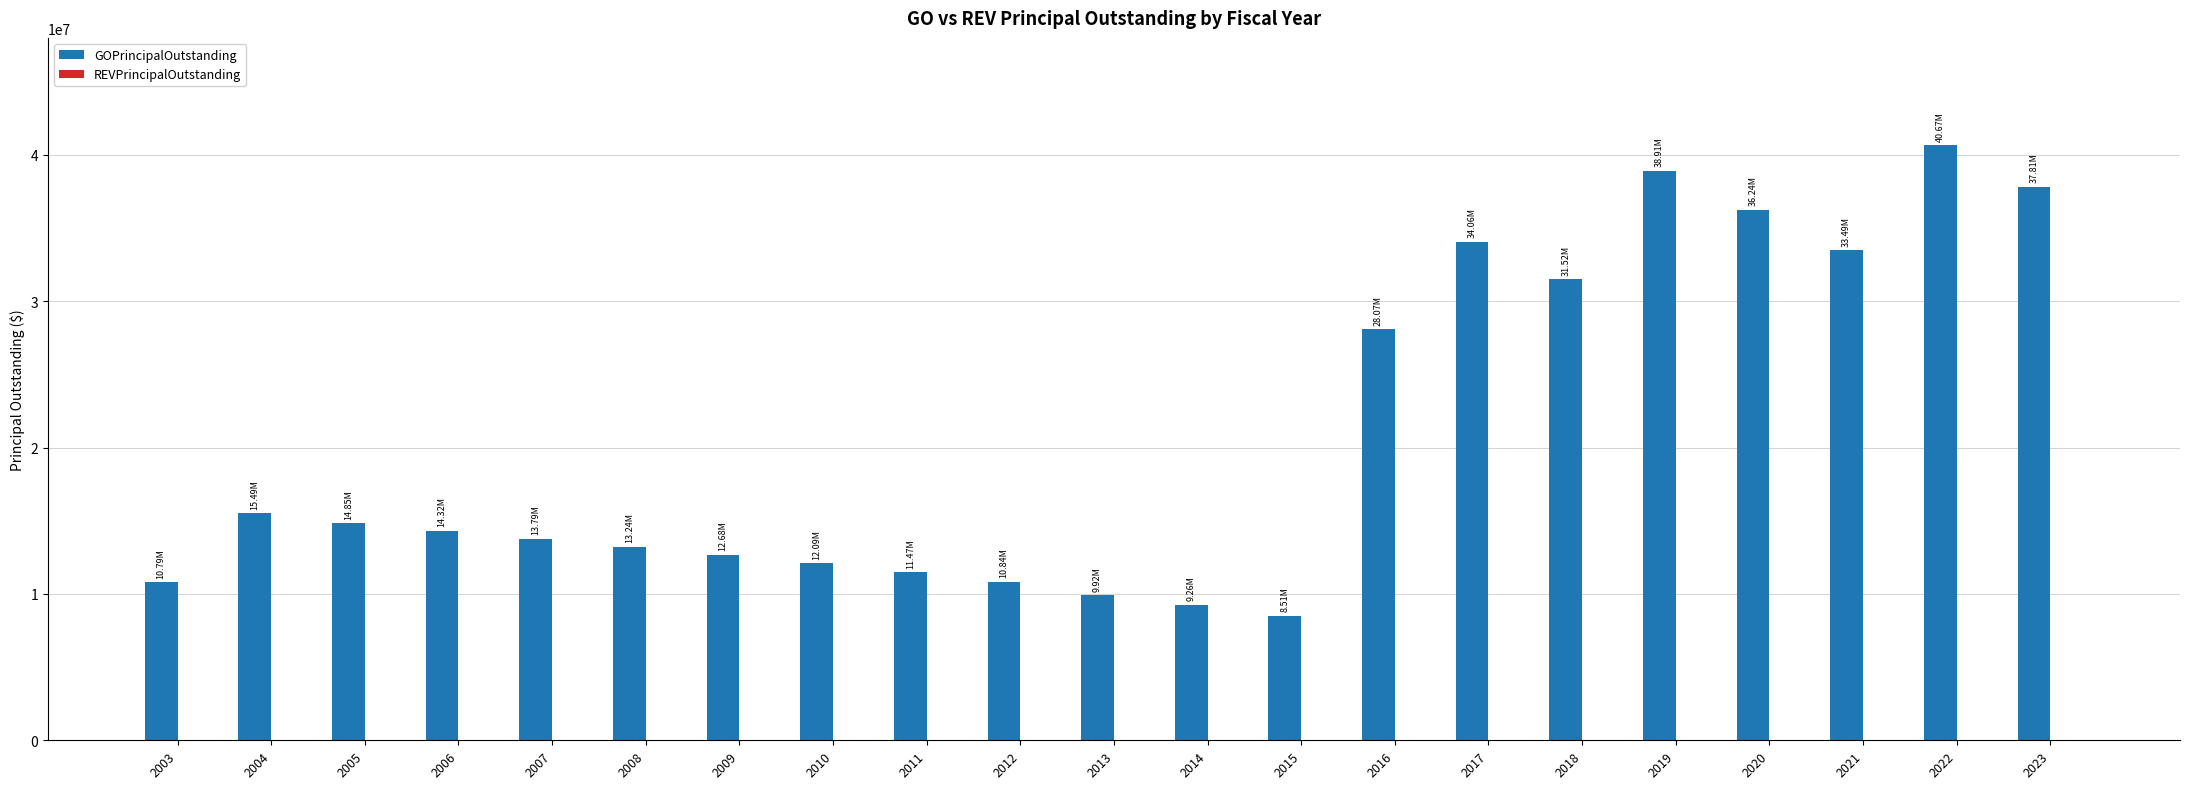

What is the difference between the maximum and minimum values?

32165000